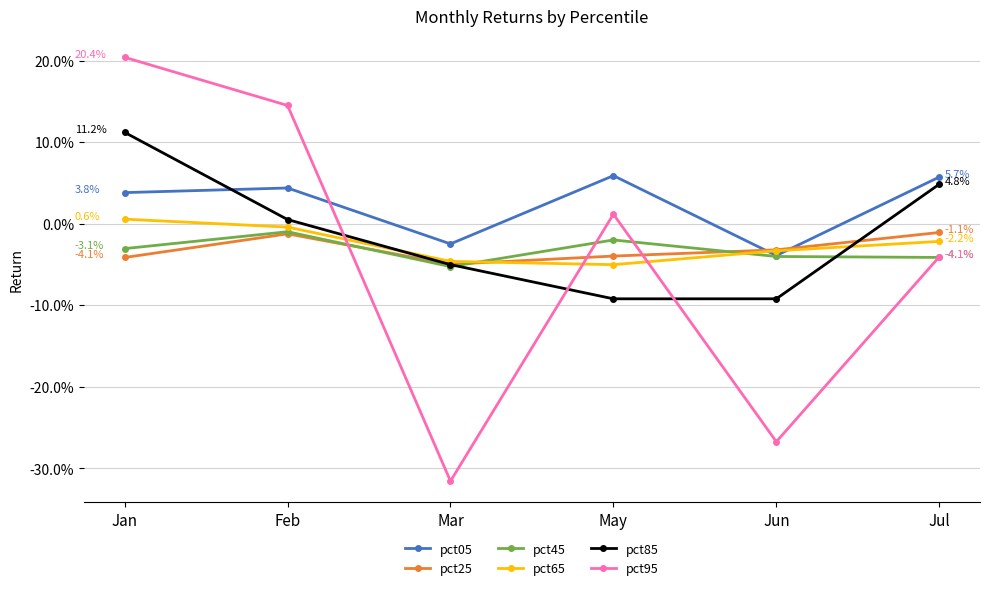

At which label is pct25 closest to 0?

Jul